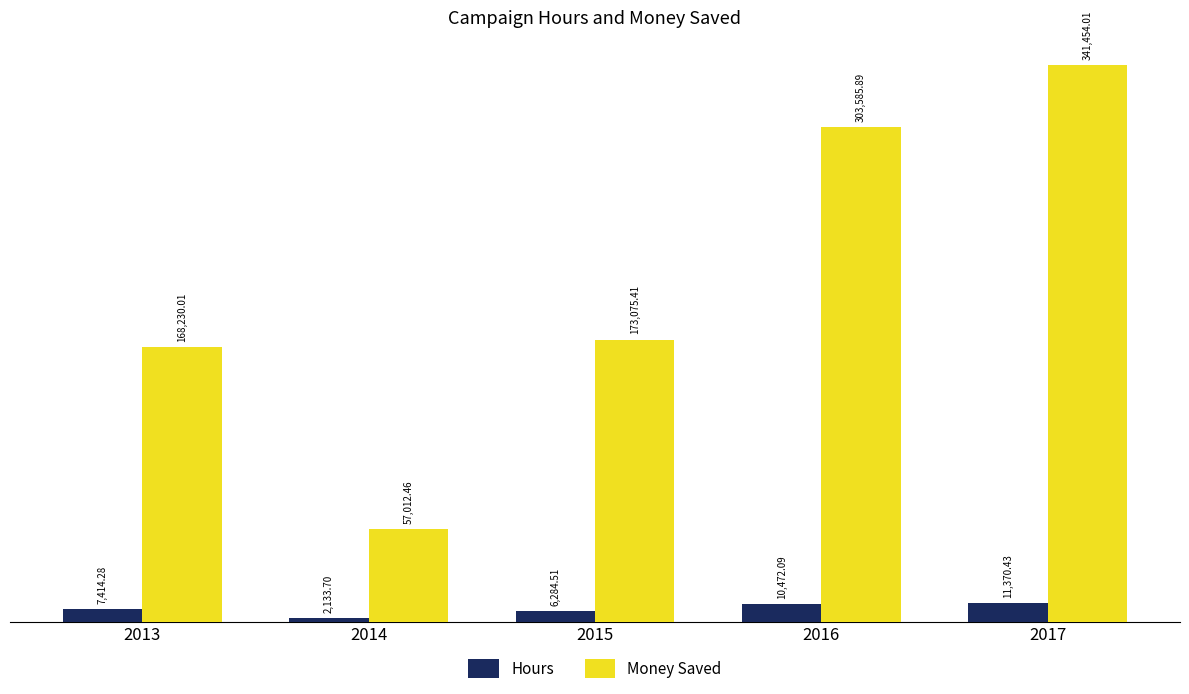

True or false: Money Saved has a value of 13644.6 at 2014.

False